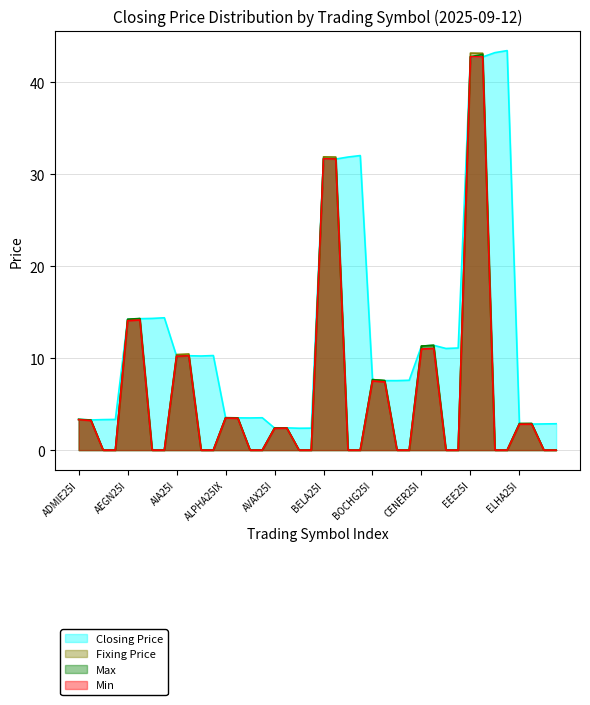

What is the difference between the Closing Price values at BOCHG26C and ADMIE26F?

4.2